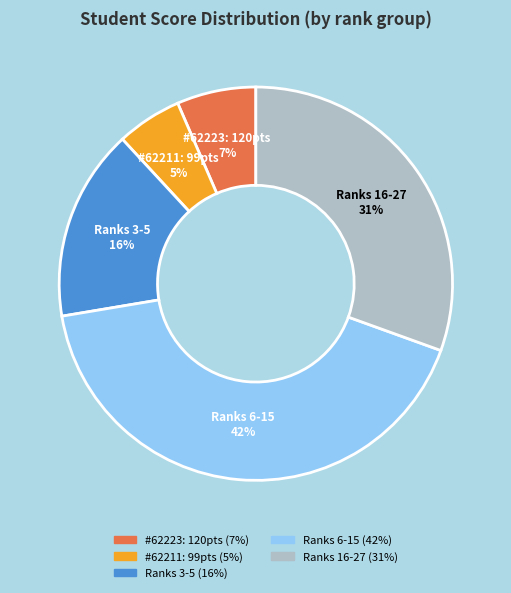

To the nearest percent, what is the average slice percentage?

20%